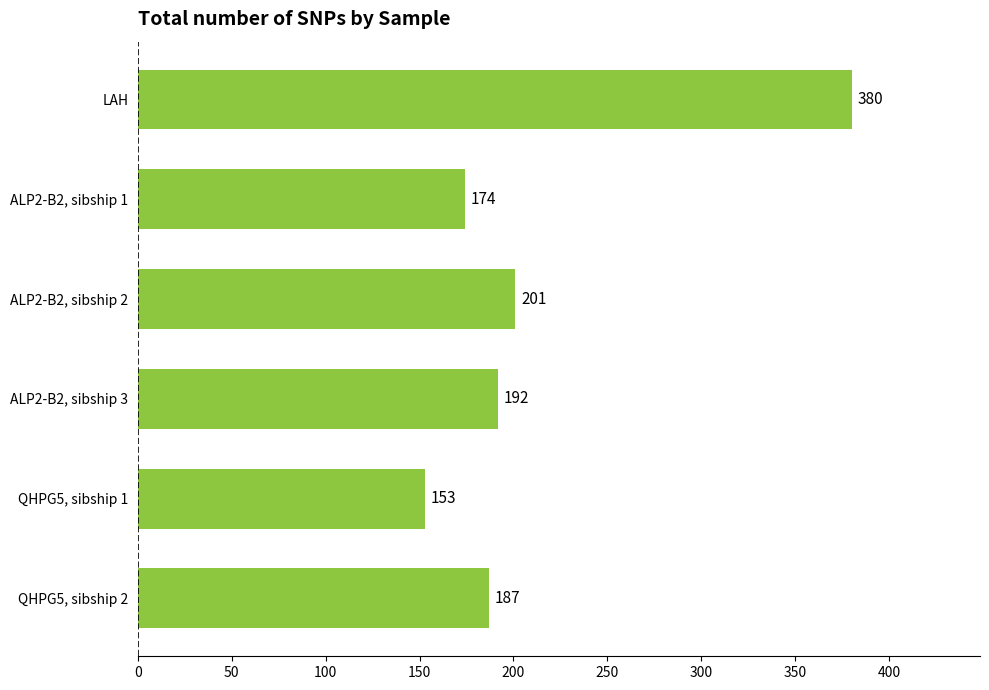

Approximately how many times larger is the value at ALP2-B2, sibship 1 compared to QHPG5, sibship 2?

0.9